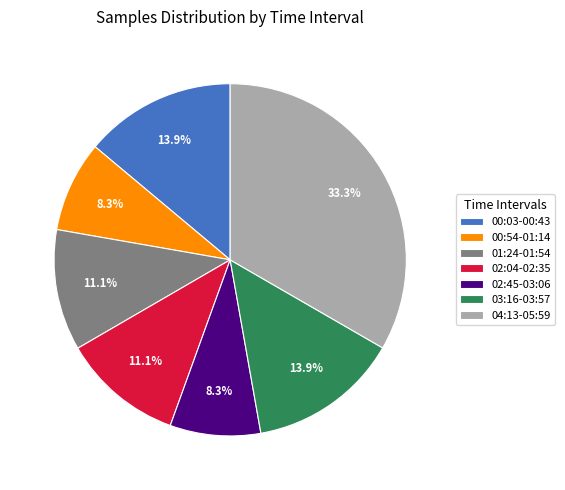

What percentage is NOT represented by 04:13-05:59?

66.7%